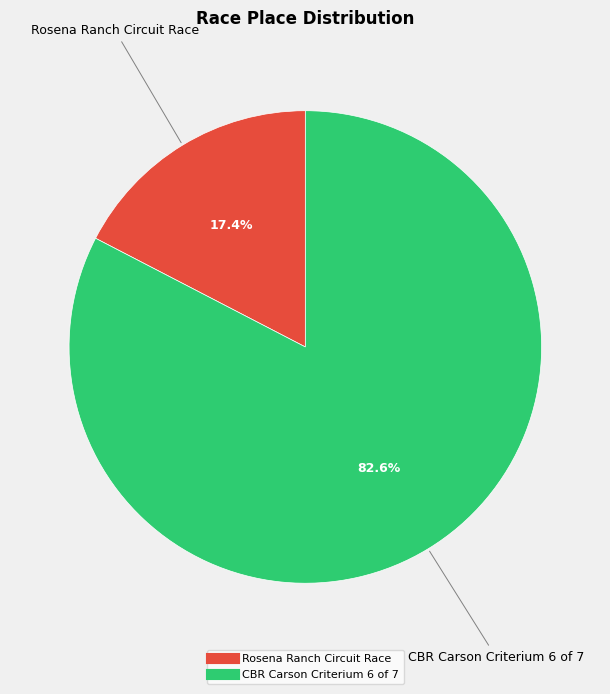

To the nearest percent, what portion does CBR Carson Criterium 6 of 7 represent?

83%